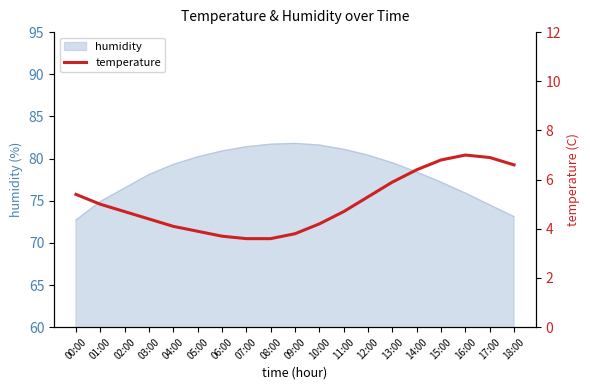

At which label does the data first exceed 4?

00:00